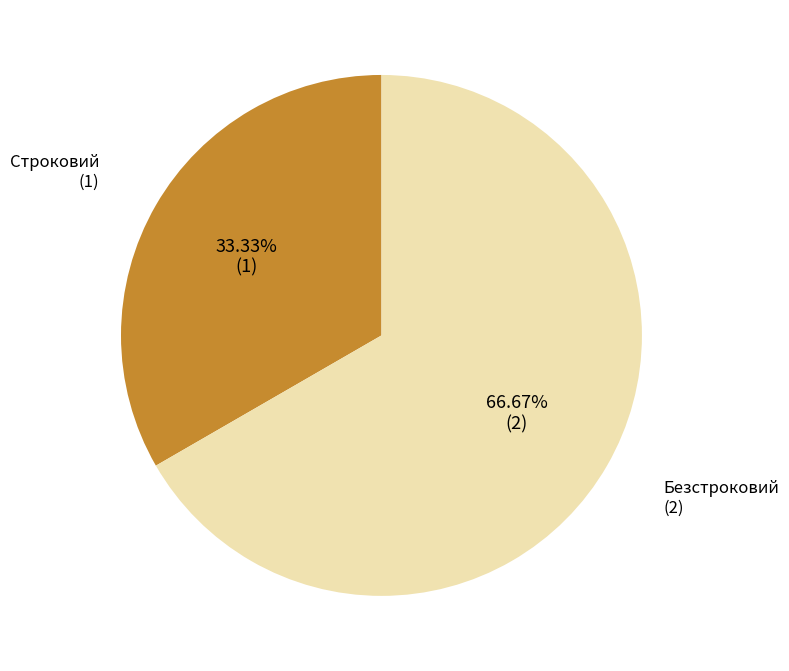

Is there a majority slice in this chart?

Yes